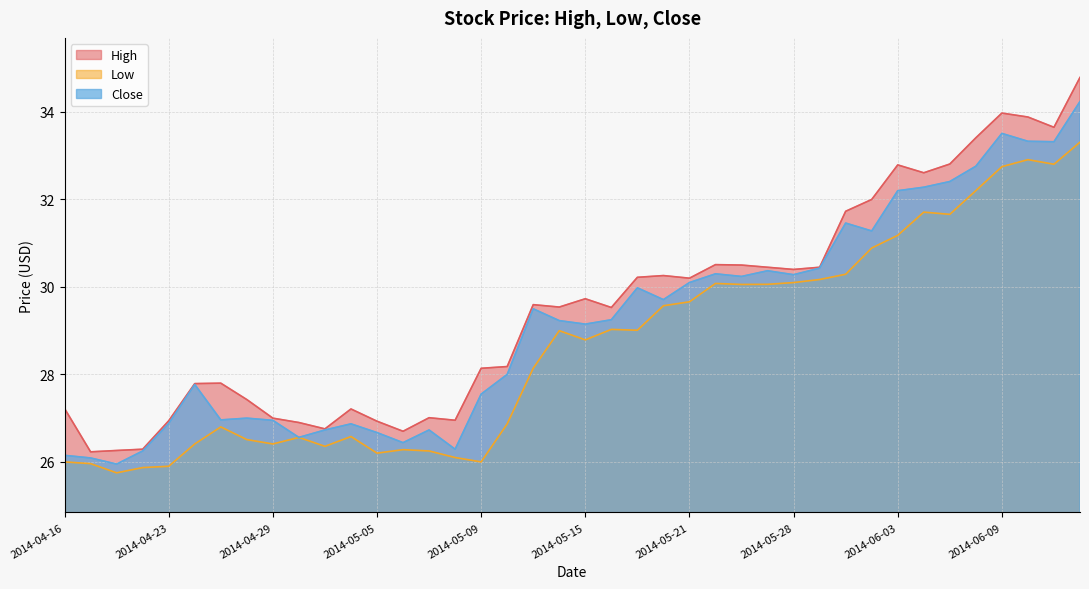

The value of Close at 2014-05-12 is 43.6. True or false?

False